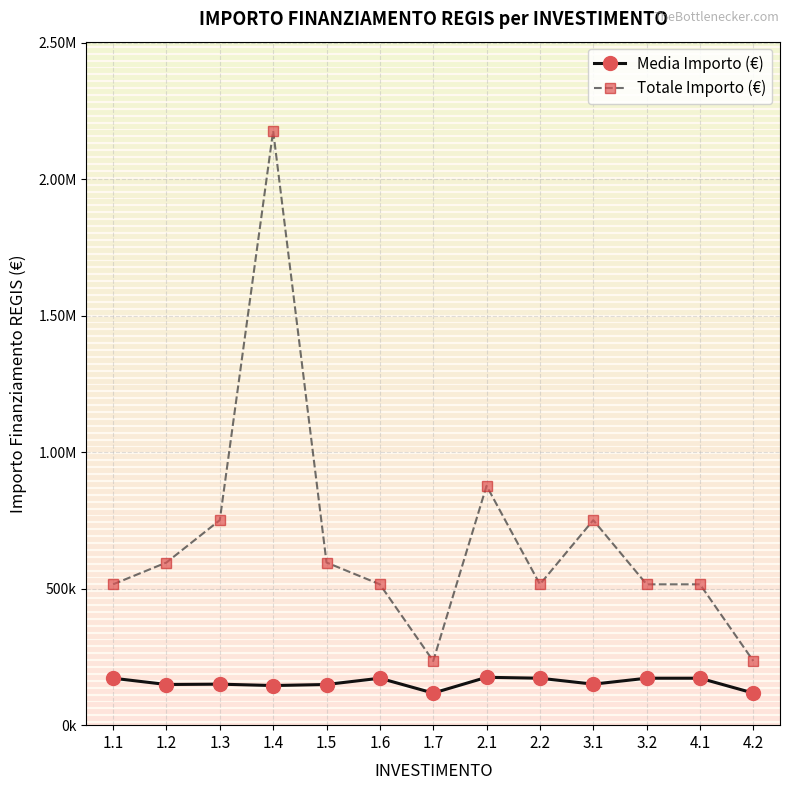

What is the label of the 5th point from the left?

1.5